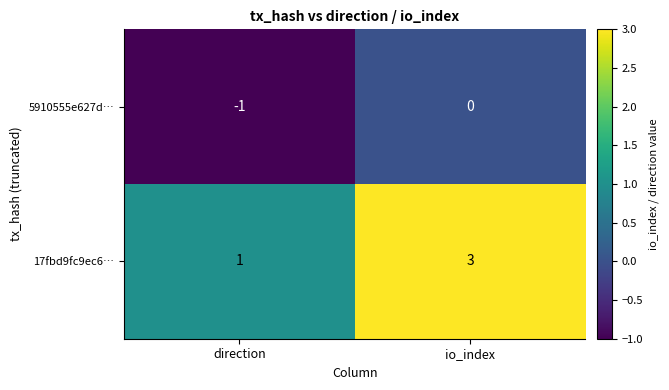

Which series changed the most between direction and io_index?

17fbd9fc9ec6…